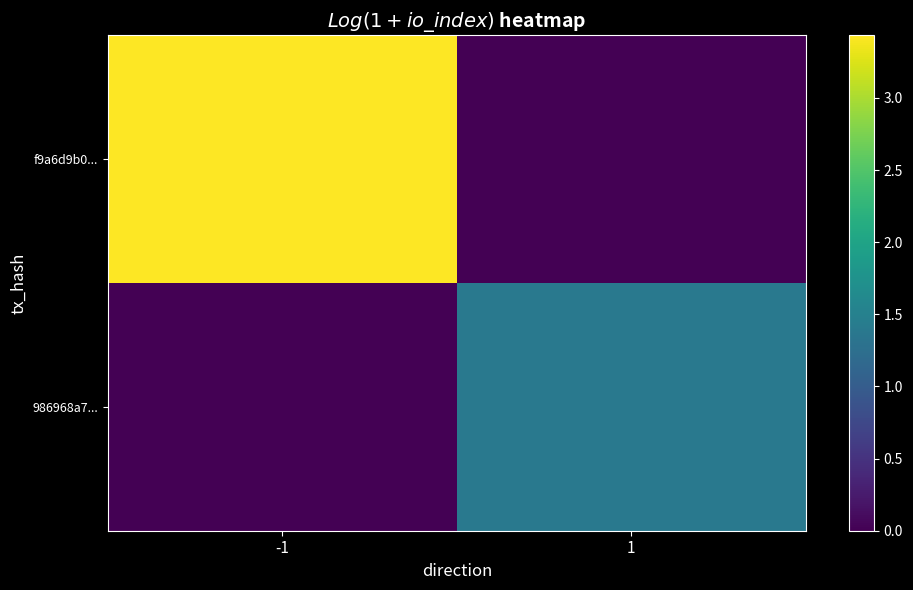

Which series has the largest range (max minus min)?

f9a6d9b0...